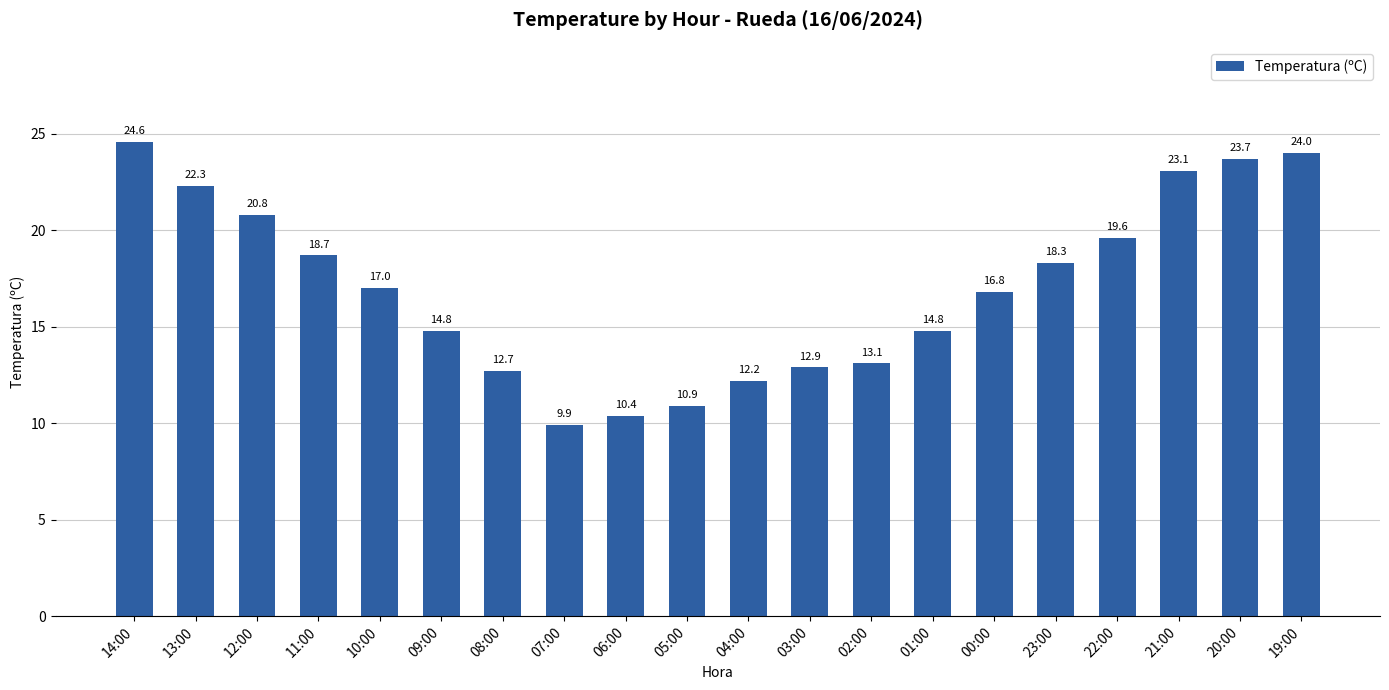

What value does the data have at 10:00?

17.0